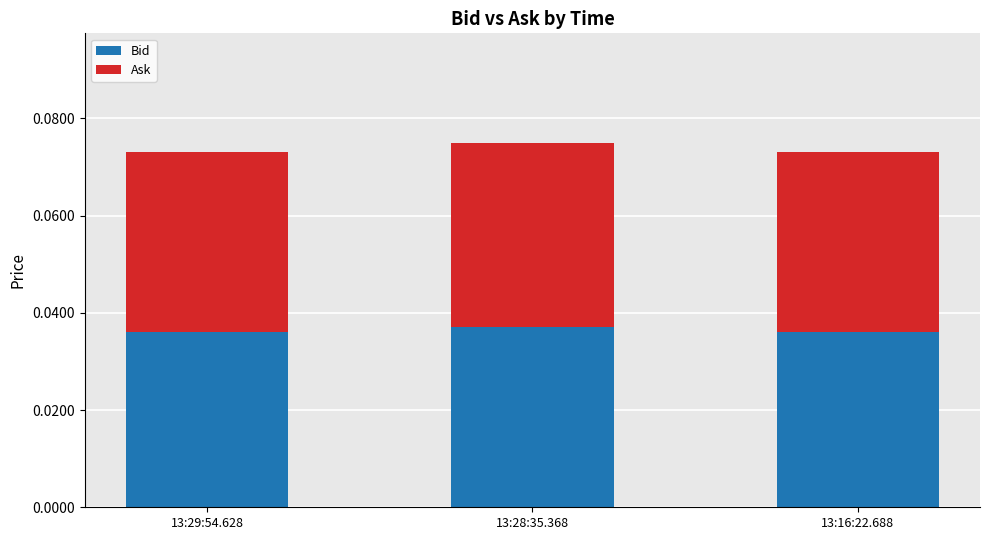

Does the chart contain any negative values?

No